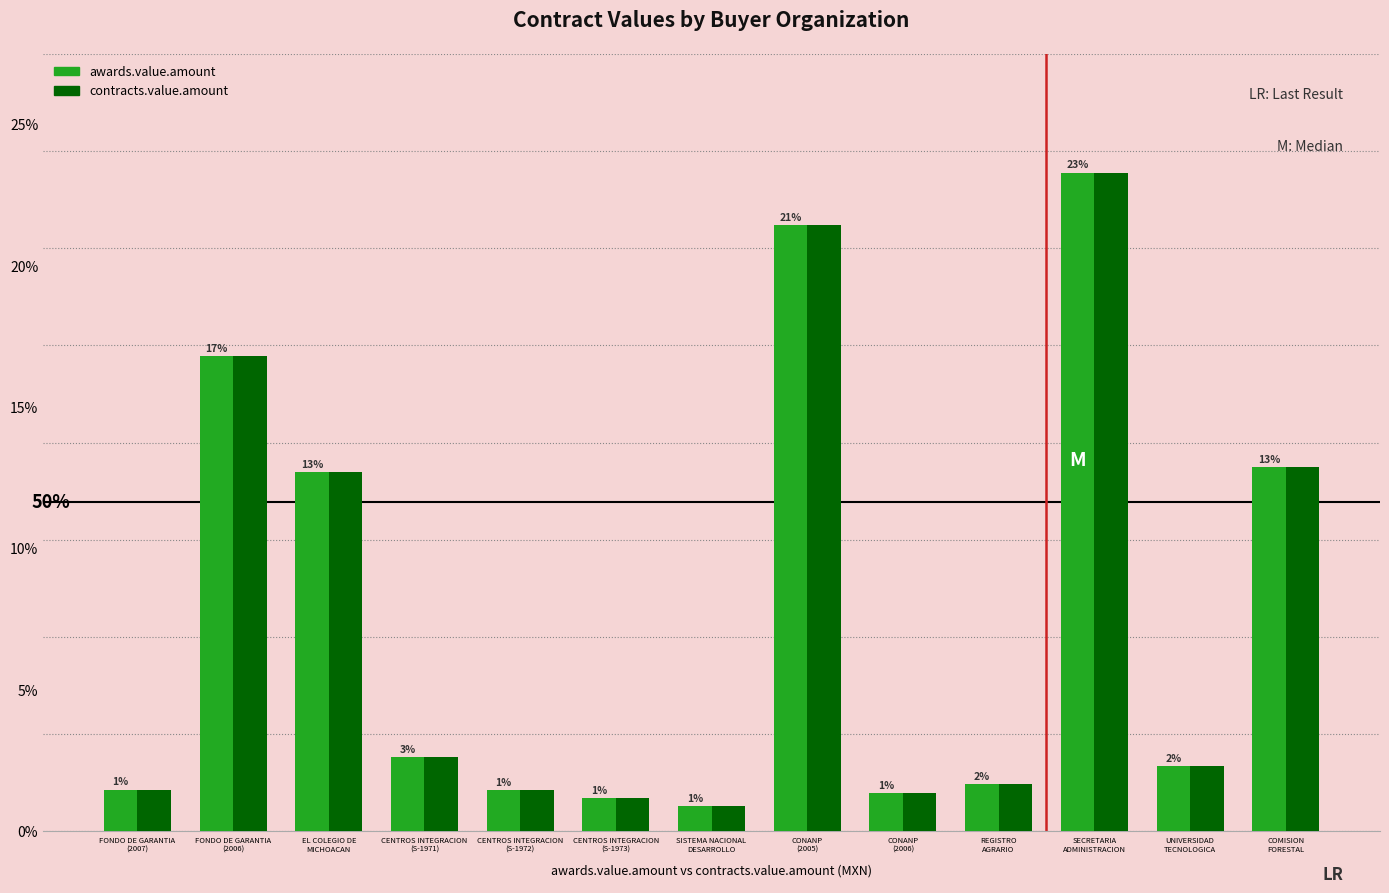

Where is awards.value.amount nearest to the value 0?

SISTEMA NACIONAL
DESARROLLO